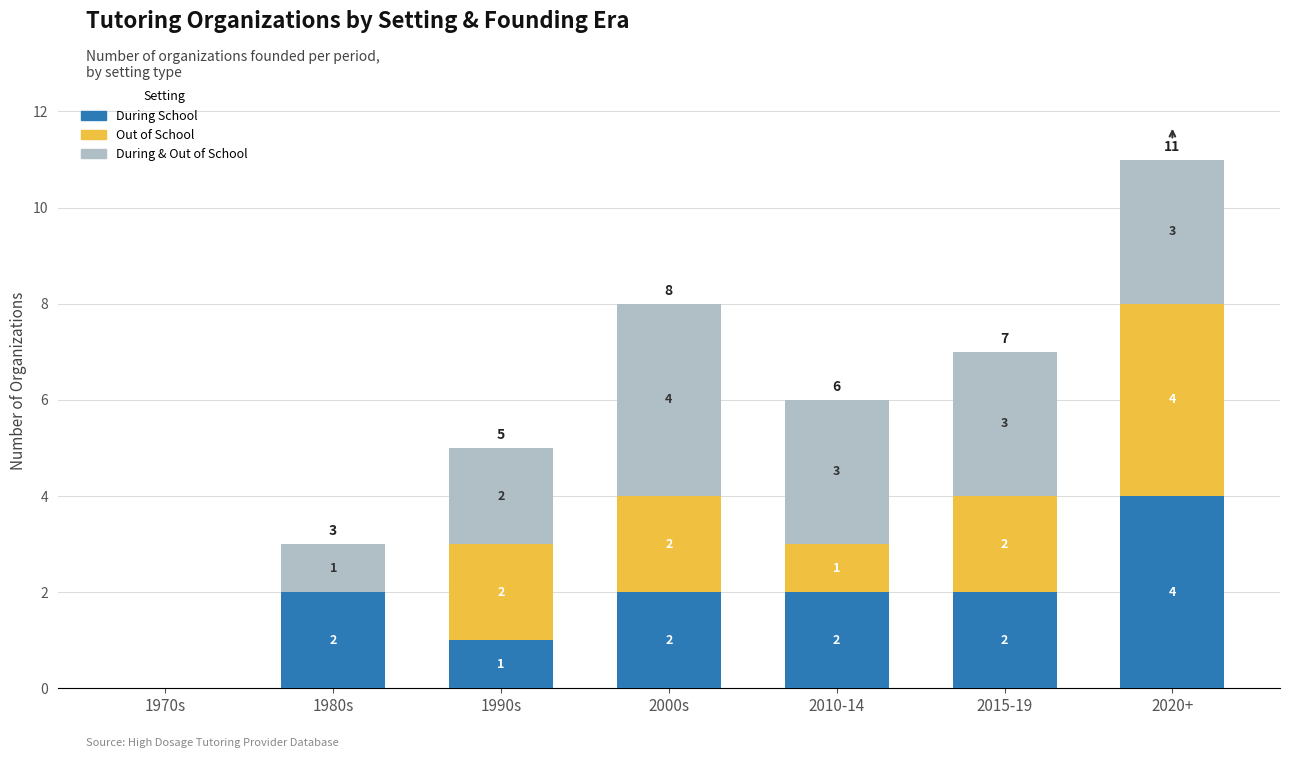

What is the total value across all series at 1980s?

3